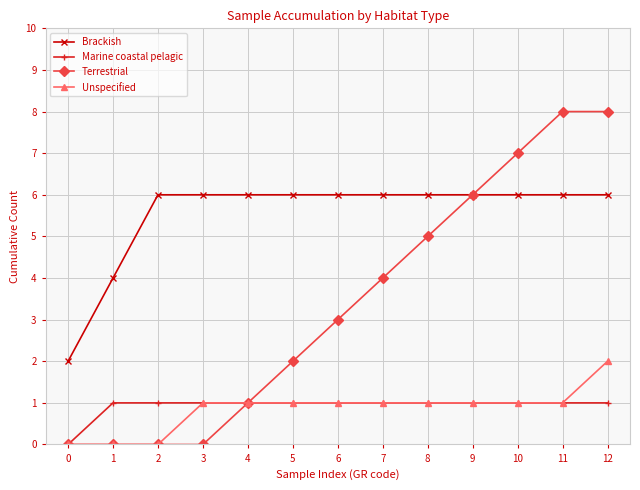

What value does the Brackish series have at 9?

6